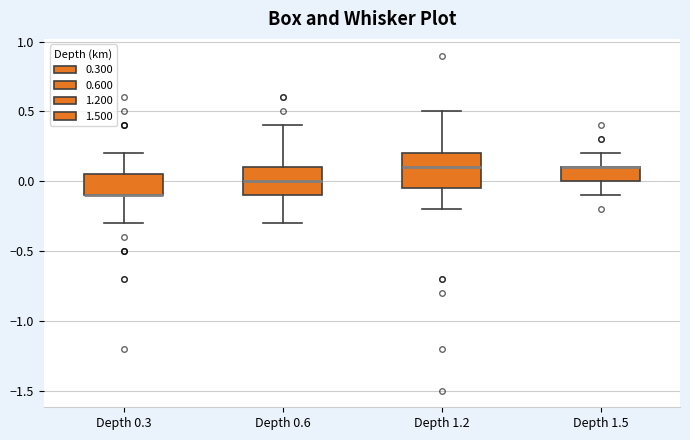

Reading left to right, read every box against the y-axis: the position of its median line, the range the box covers, and the ends of its whiskers. The values are not printed on the chart, so give them approximately, as read against the axis.

Depth 0.3: median -0.10 (drawn on the box's lower edge), box -0.10 to 0.05, whiskers -0.30 to 0.20
Depth 0.6: median 0.00, box -0.10 to 0.10, whiskers -0.30 to 0.40
Depth 1.2: median 0.10, box -0.05 to 0.20, whiskers -0.20 to 0.50
Depth 1.5: median 0.10 (drawn on the box's upper edge), box 0.00 to 0.10, whiskers -0.10 to 0.20